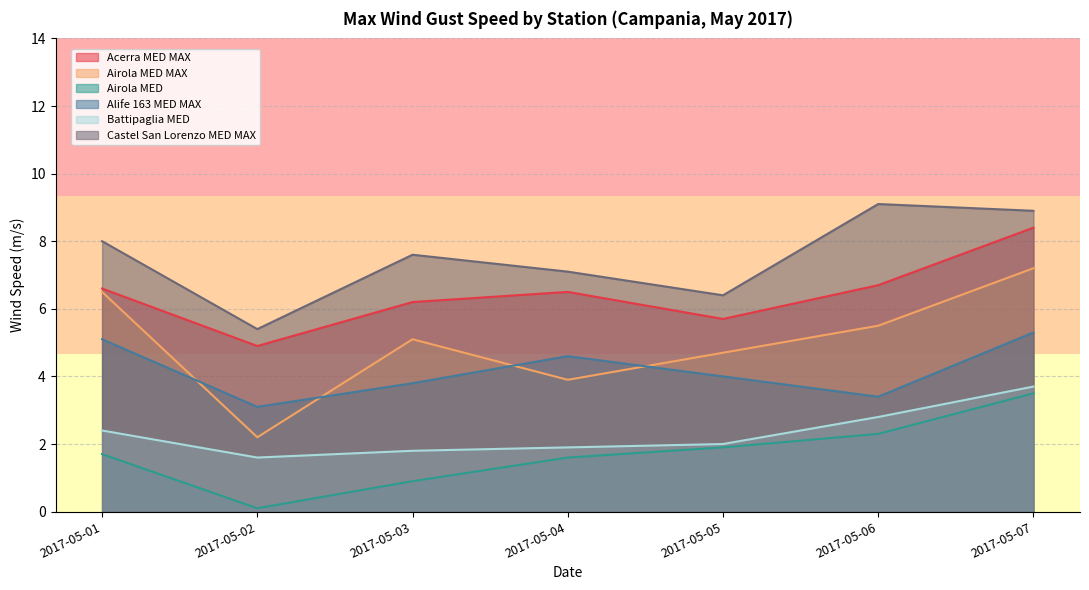

Reading right to left, extract all data points from this chart.

Acerra MED MAX: 8.4	6.7	5.7	6.5	6.2	4.9	6.6
Airola MED MAX: 7.2	5.5	4.7	3.9	5.1	2.2	6.5
Airola MED: 3.5	2.3	1.9	1.6	0.9	0.1	1.7
Alife 163 MED MAX: 5.3	3.4	4.0	4.6	3.8	3.1	5.1
Battipaglia MED: 3.7	2.8	2.0	1.9	1.8	1.6	2.4
Castel San Lorenzo MED MAX: 8.9	9.1	6.4	7.1	7.6	5.4	8.0